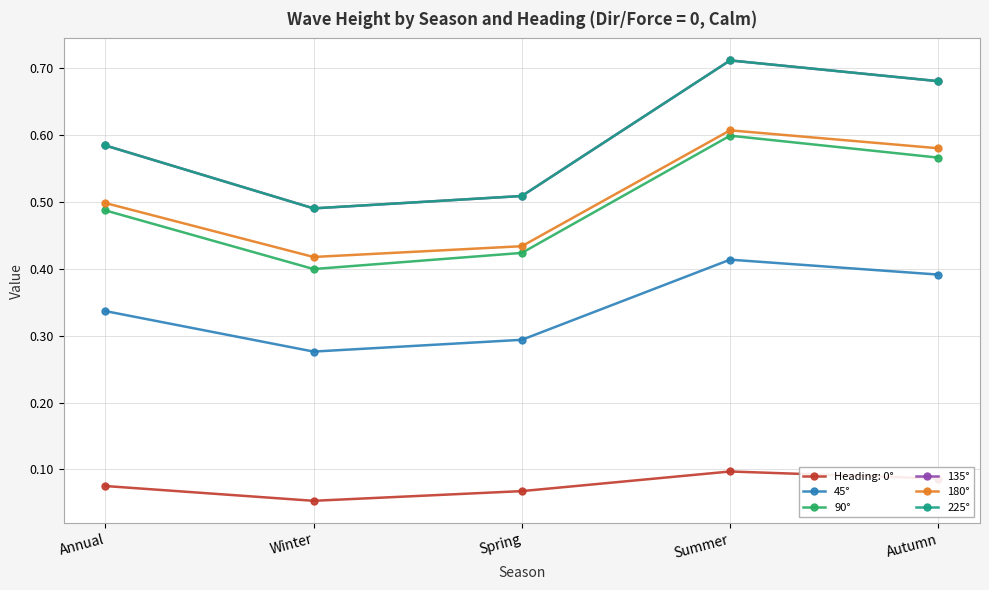

Rank the categories by 135° value from highest to lowest.

Summer, Autumn, Annual, Spring, Winter